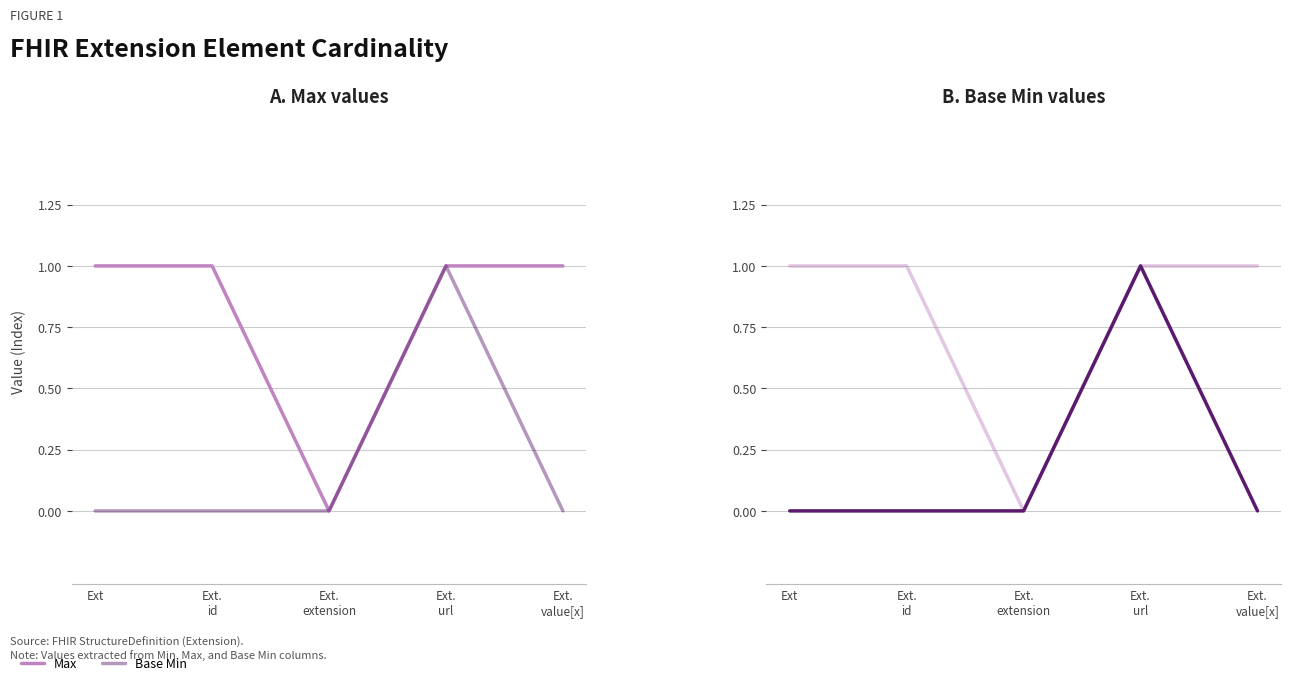

What is the value of the Max point at the 2nd from the left?

1